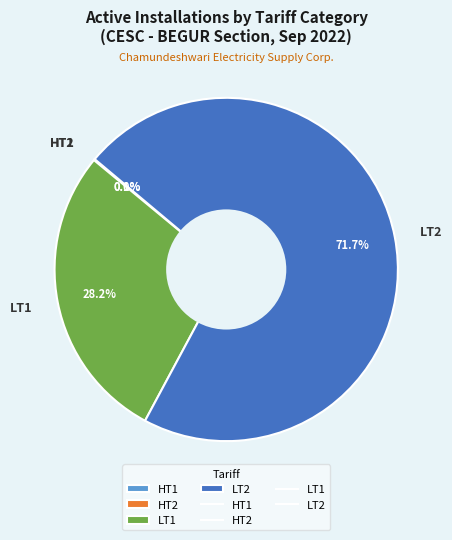

Which category accounts for the majority?

LT2